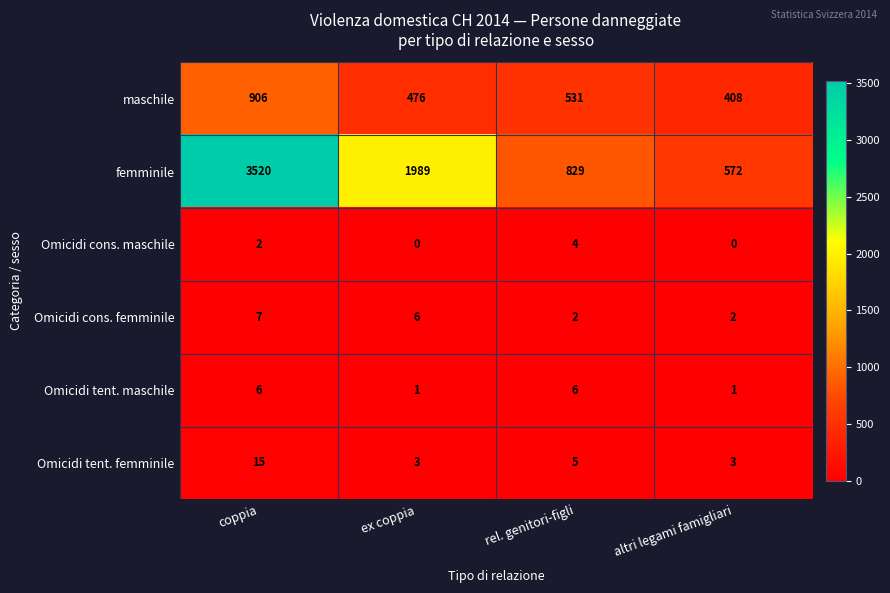

Count the Omicidi cons. maschile values in the range 0 to 4.

4